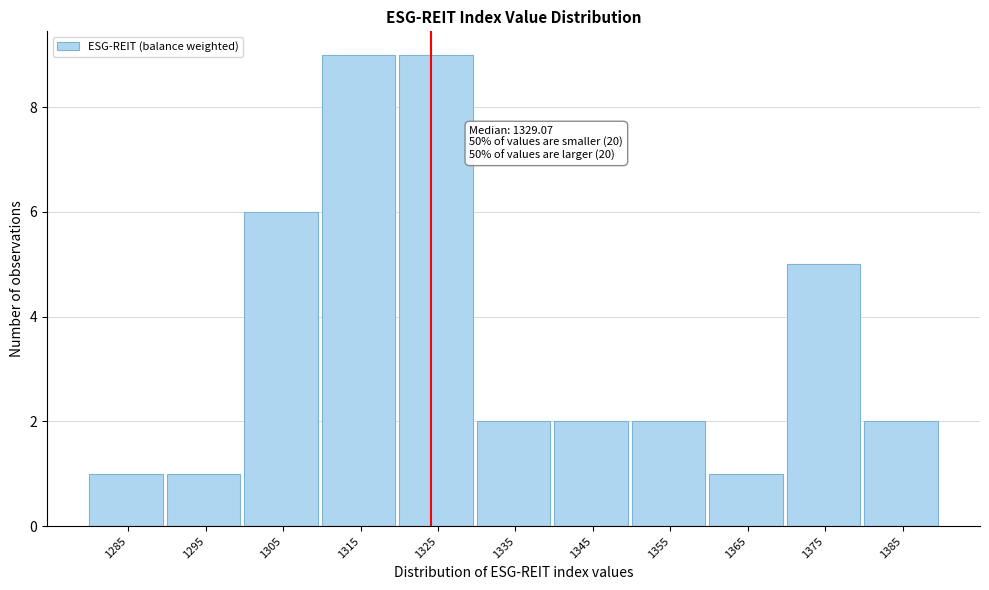

Reading right to left, list all the values displayed in this chart.

2	5	1	2	2	2	9	9	6	1	1